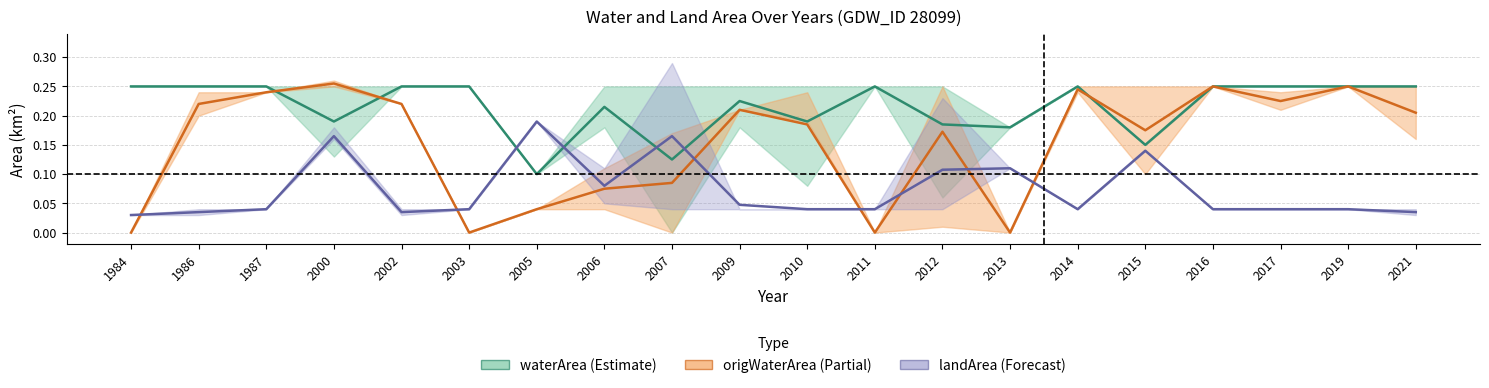

Reading left to right, transcribe all the data shown in this chart.

waterArea: 0.2	0.2	0.2	0.2	0.2	0.2	0.1	0.2	0.1	0.2	0.2	0.2	0.2	0.2	0.2	0.1	0.2	0.2	0.2	0.2
origWaterArea: 0.0	0.2	0.2	0.3	0.2	0.0	0.0	0.1	0.1	0.2	0.2	0.0	0.2	0.0	0.2	0.2	0.2	0.2	0.2	0.2
landArea: 0.0	0.0	0.0	0.2	0.0	0.0	0.2	0.1	0.2	0.0	0.0	0.0	0.1	0.1	0.0	0.1	0.0	0.0	0.0	0.0